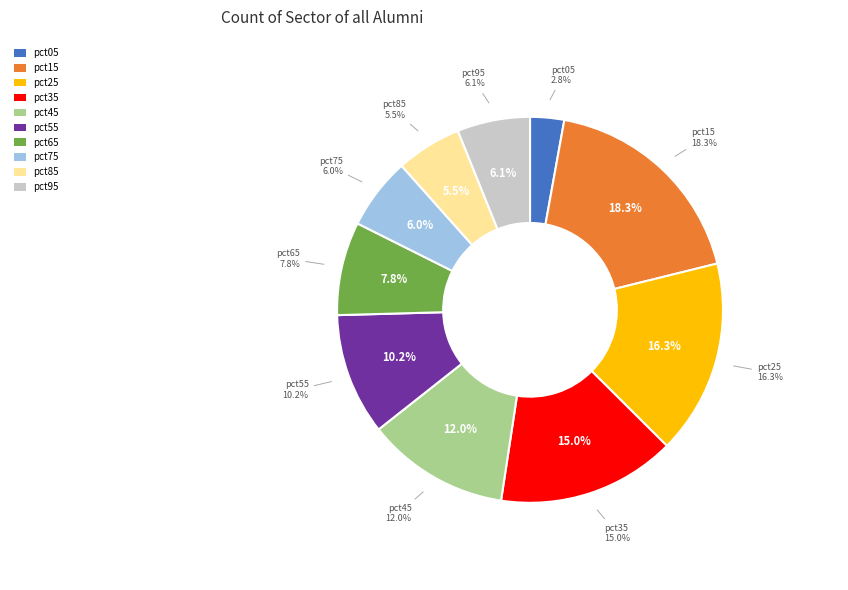

What is the largest slice in the pie chart?

pct15